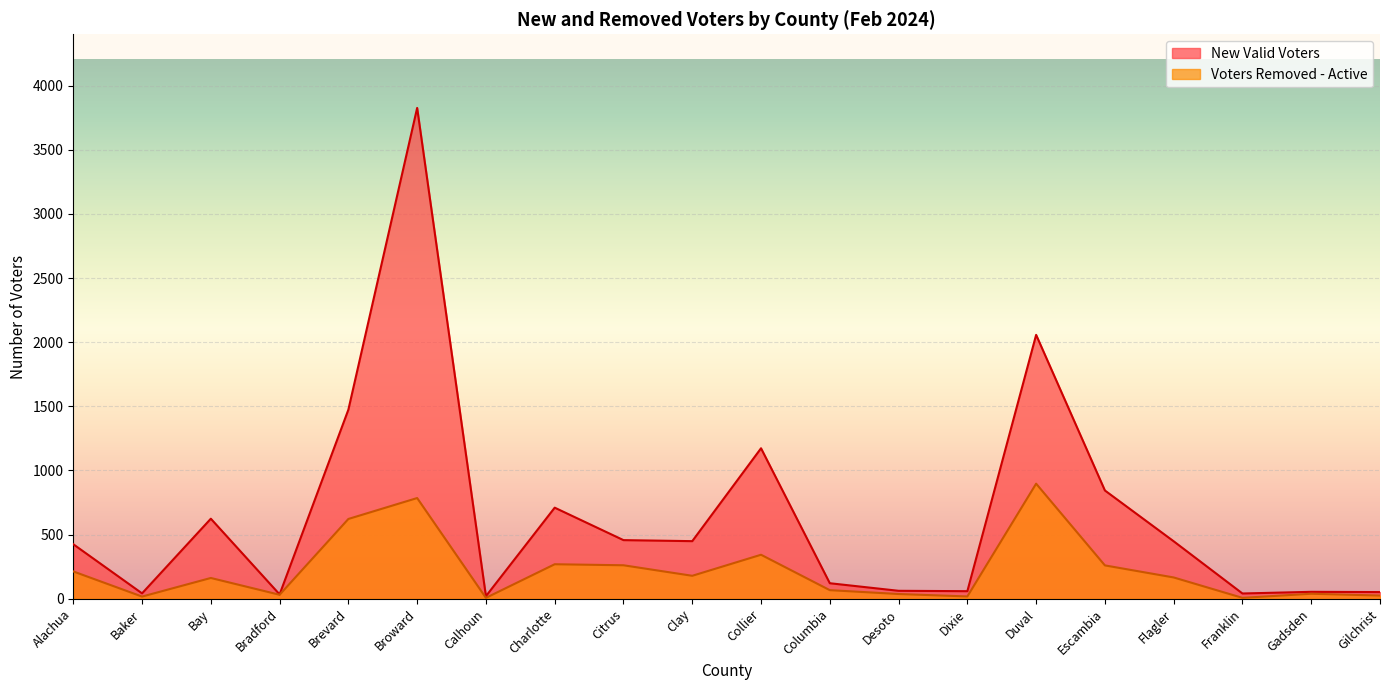

Reading left to right, transcribe all the data shown in this chart.

New Valid Voters: 425	42	624	34	1474	3826	20	710	457	449	1173	121	62	59	2057	844	448	41	54	52
Voters Removed - Active: 213	17	162	31	622	785	7	269	261	179	343	67	37	18	897	260	166	7	39	25